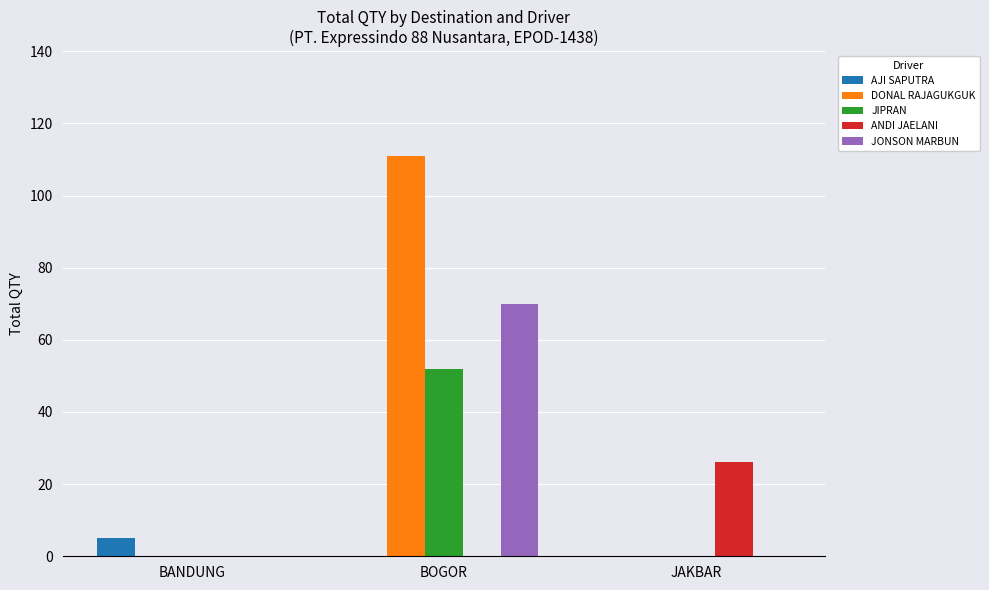

At which category is the sum across all series the highest?

BOGOR